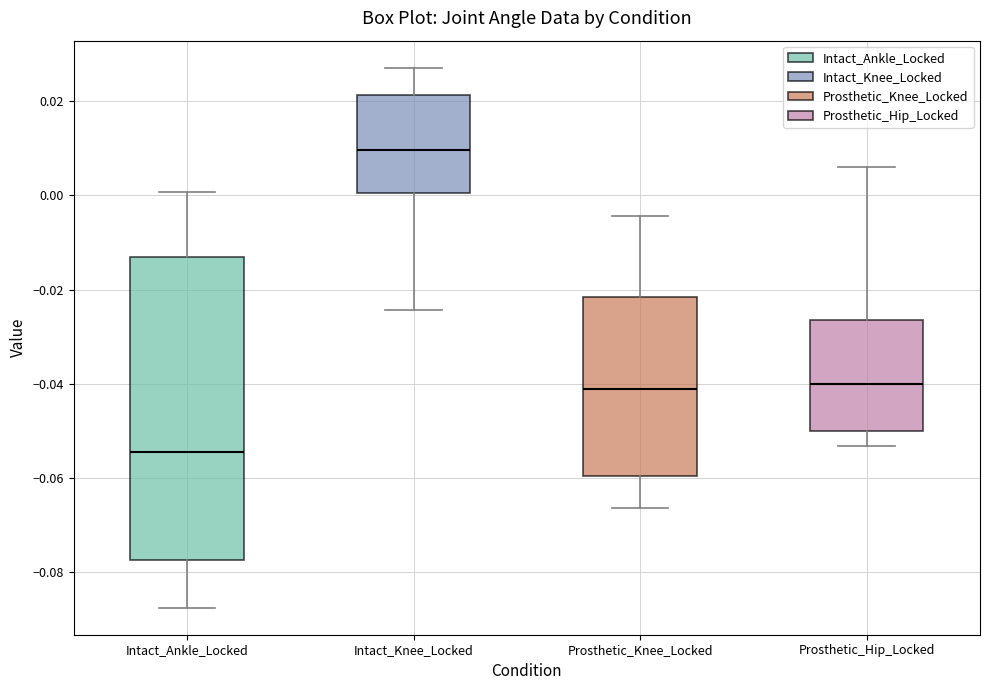

Comparing the boxes themselves (not the whiskers), which one is the tallest?

Intact_Ankle_Locked